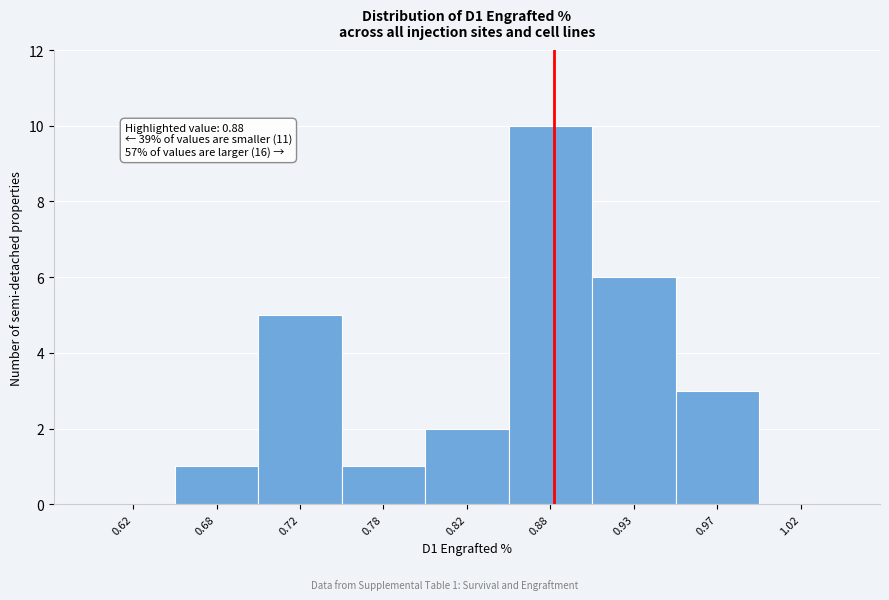

Reading left to right, what are all the values shown in this chart?

0.62=0	0.68=1	0.72=5	0.78=1	0.82=2	0.88=10	0.93=6	0.97=3	1.02=0